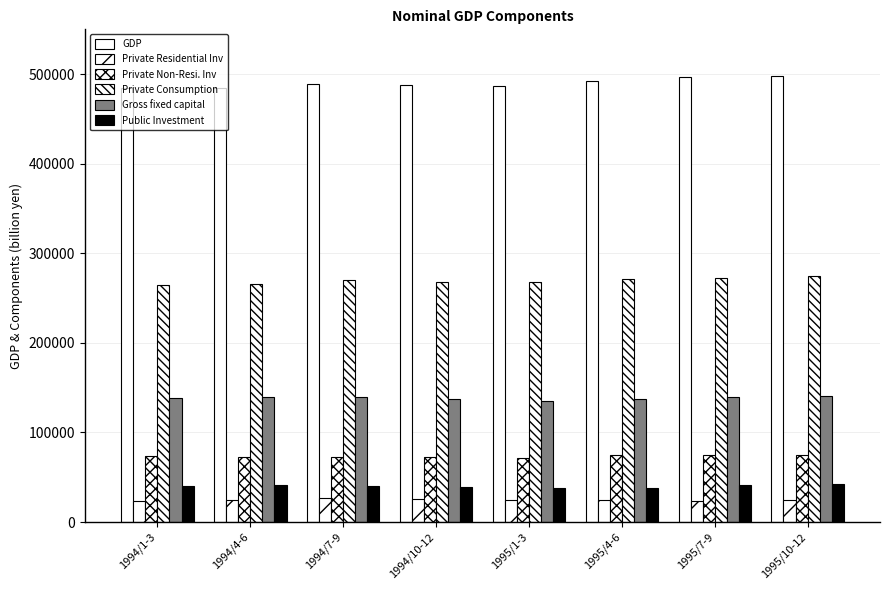

How many bars are there in each group?

6